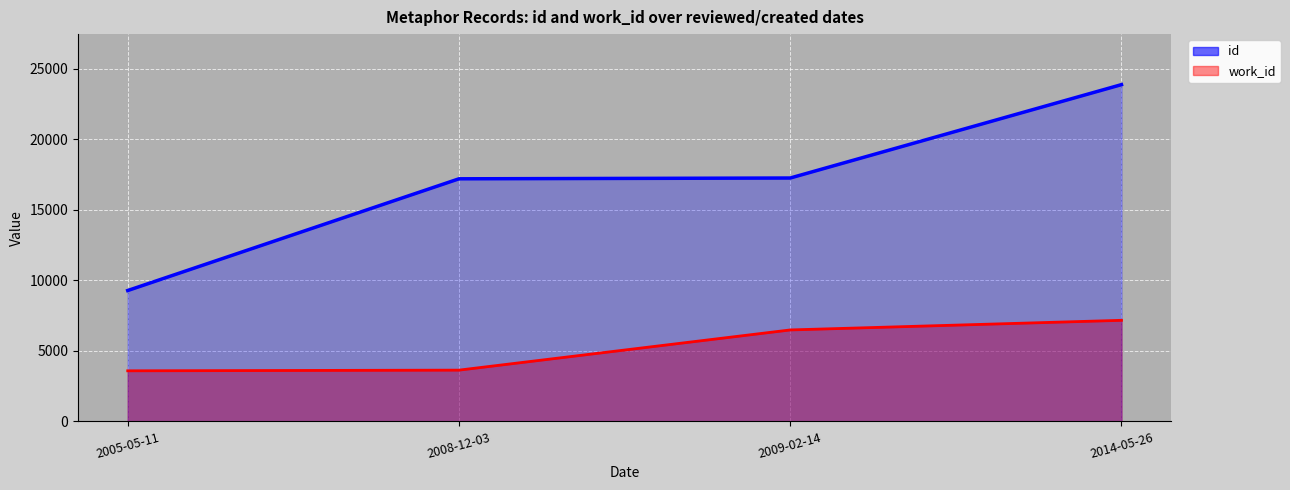

How many lines are shown in the chart?

2